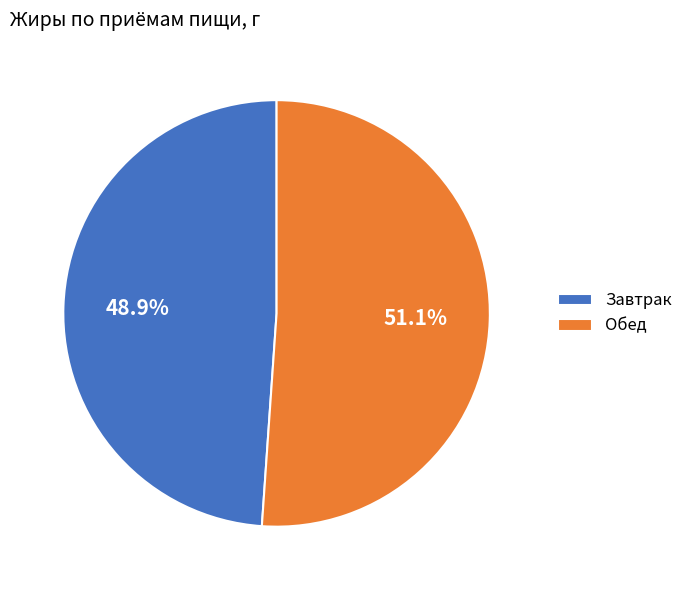

True or false: Обед accounts for 51% of the total.

True